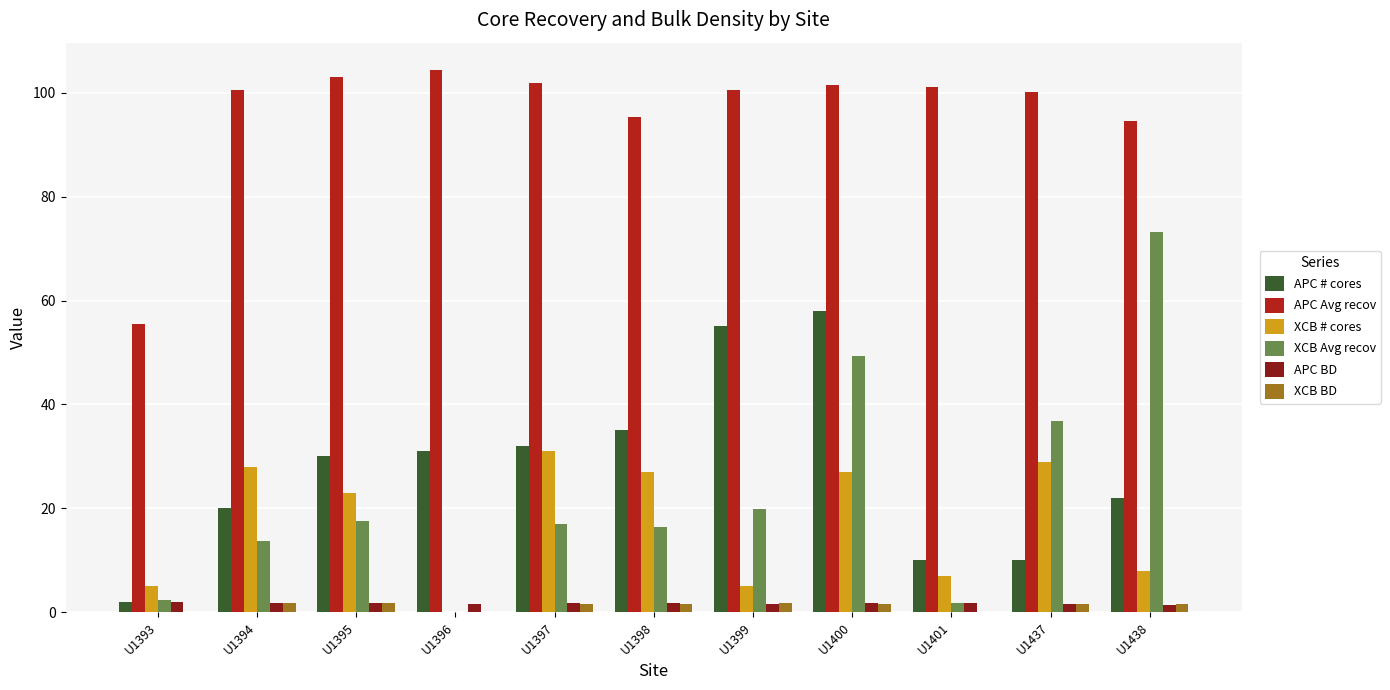

True or false: APC Avg recov has a value of 94.6 at U1438.

True